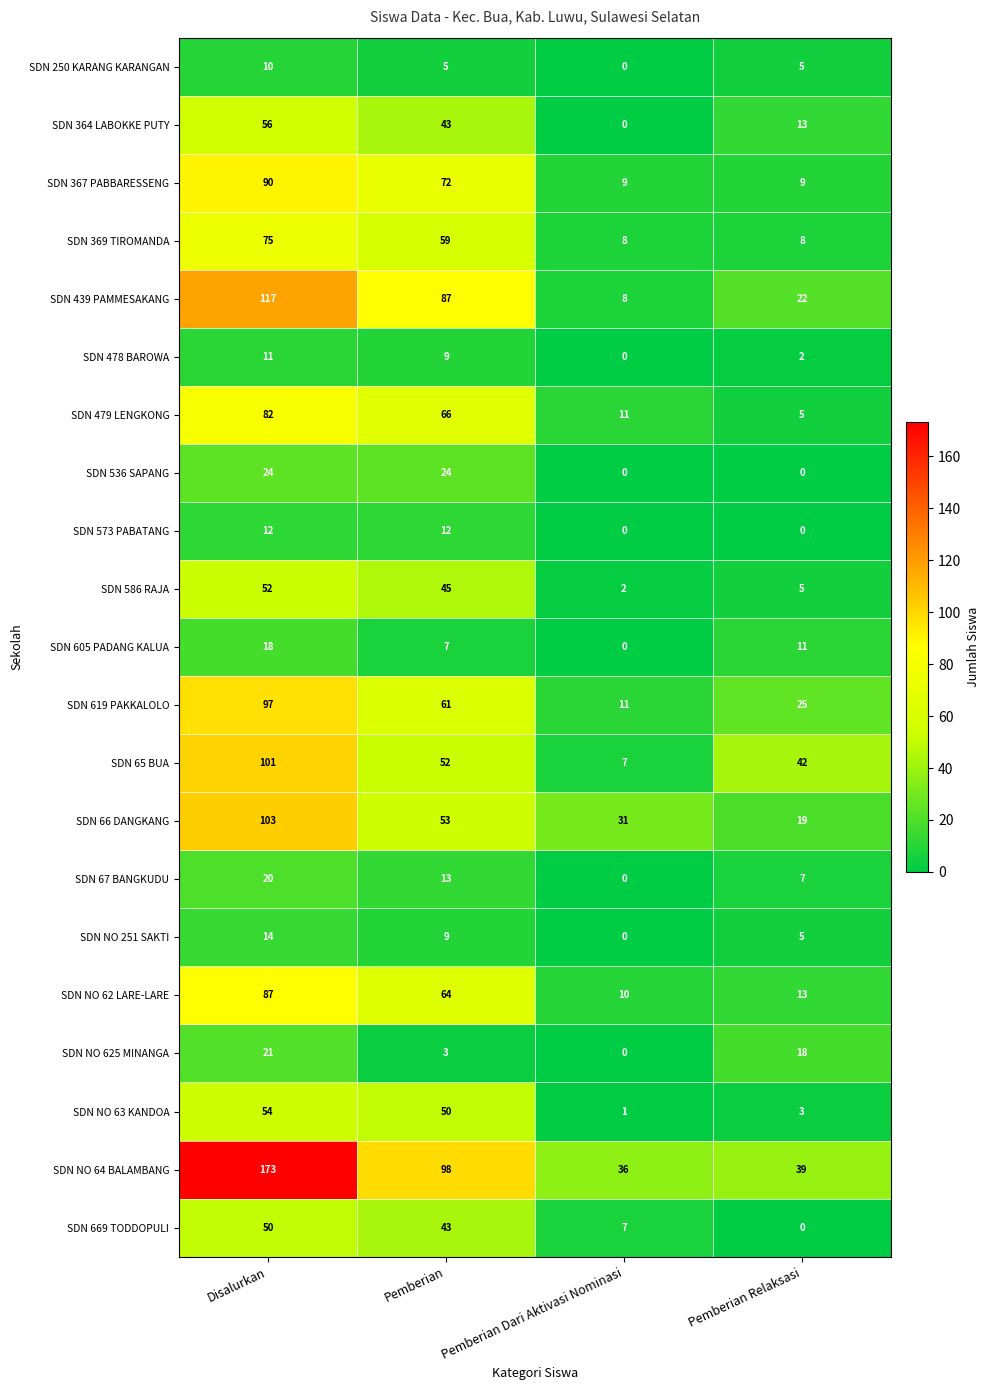

What is the spread (max minus min) of values at Pemberian?

95